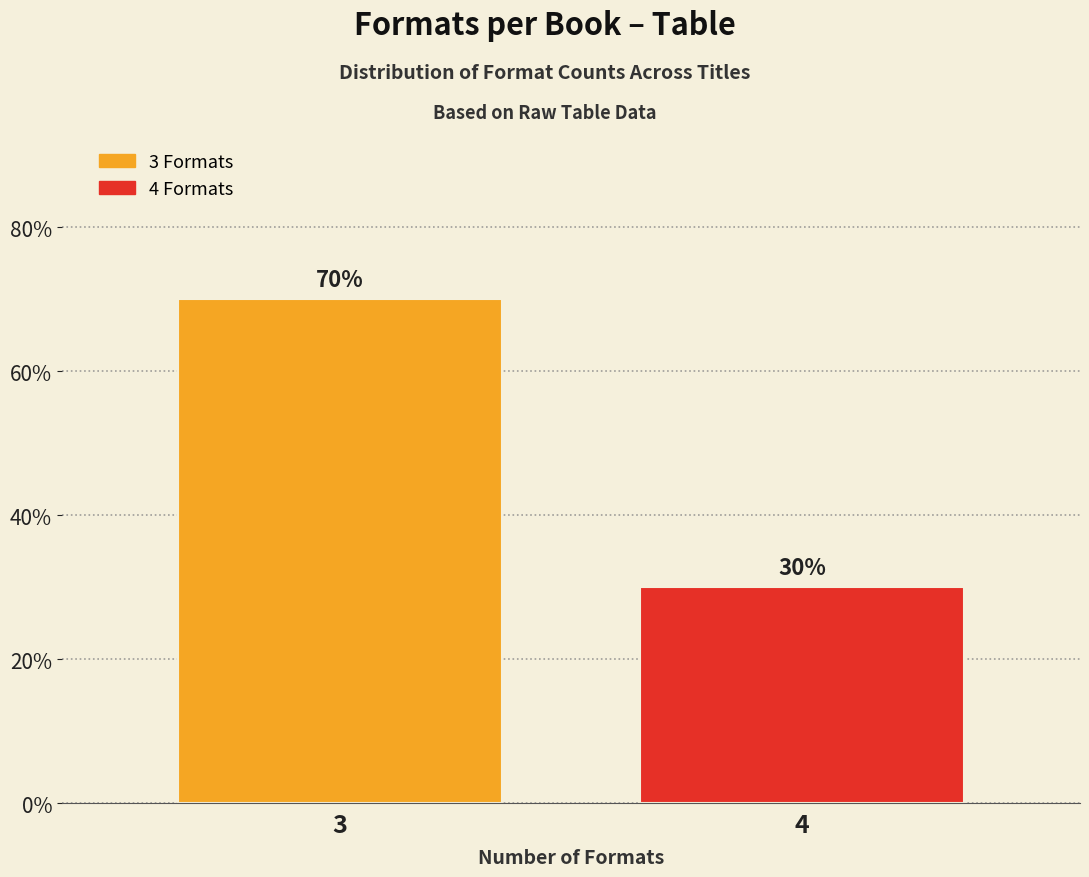

Does the chart contain any negative values?

No